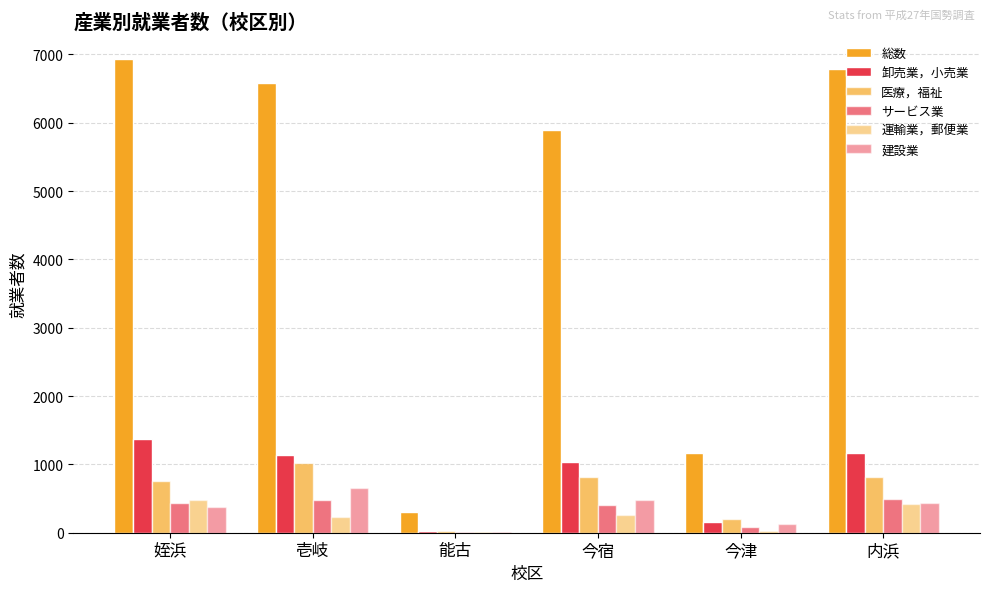

What value does the 建設業 series have at 内浜, to the nearest 100?

400